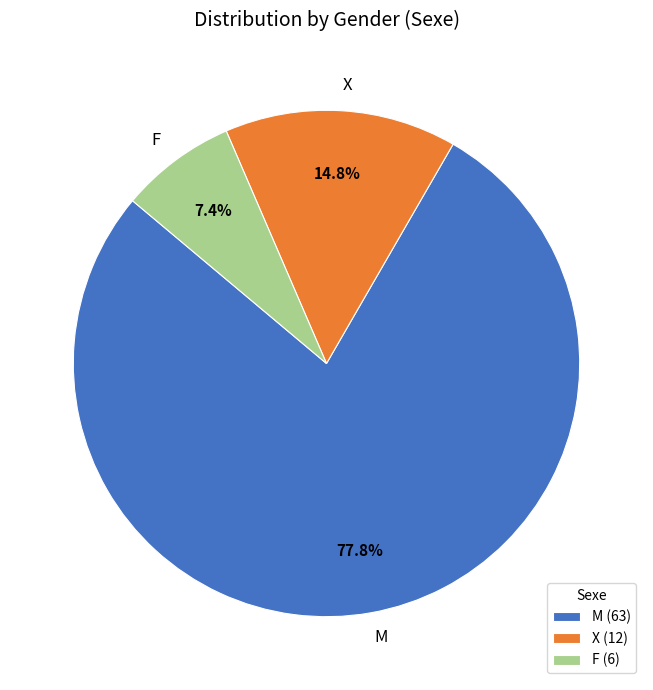

To the nearest percent, what percentage of the pie is X?

15%